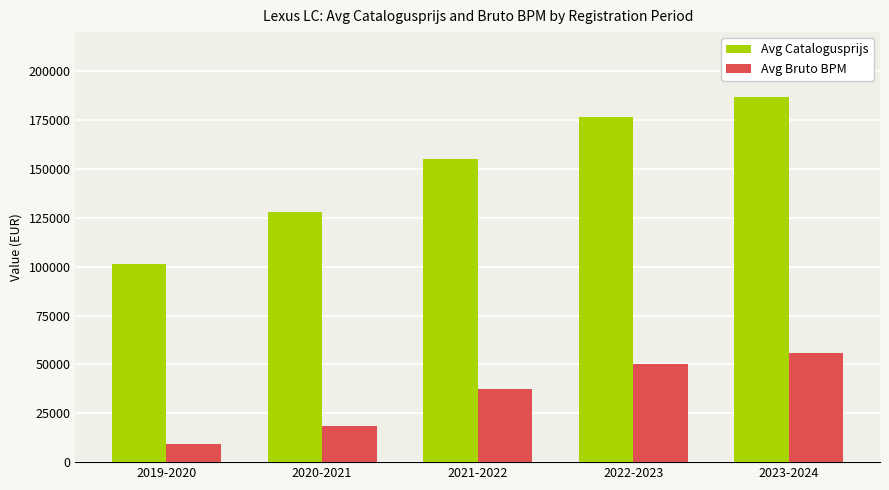

What is the maximum value for Avg Bruto BPM?

55934